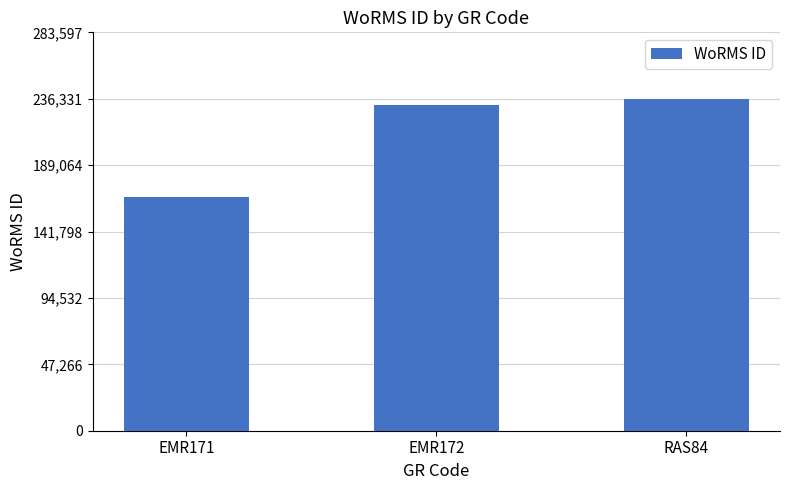

List the labels in order of value, largest first.

RAS84, EMR172, EMR171